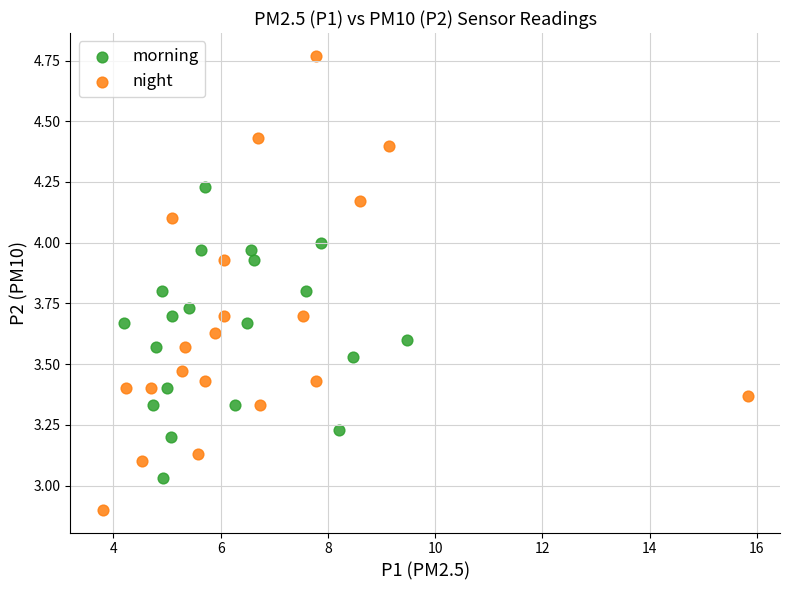

Which series contains the lowest Y value?

night